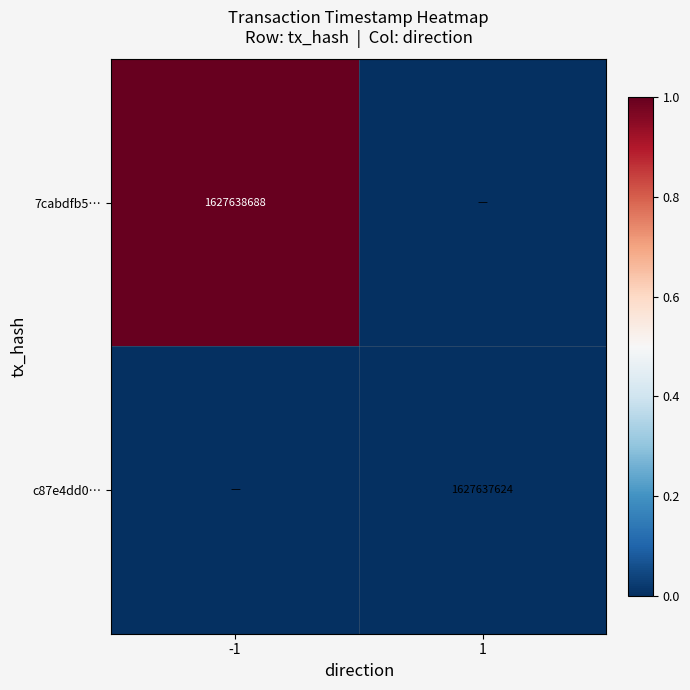

True or false: c87e4dd0… has a value of 2173582287 at 1.

False